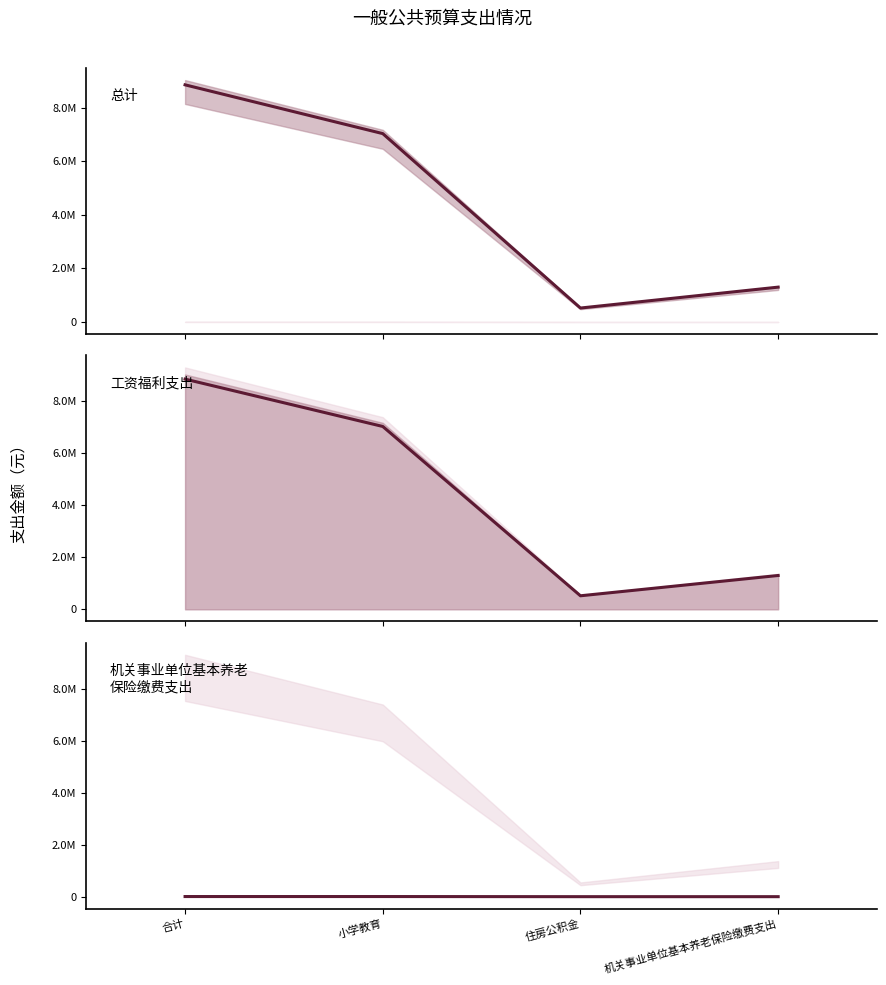

True or false: 总计 and 工资福利支出 cross at least once.

False